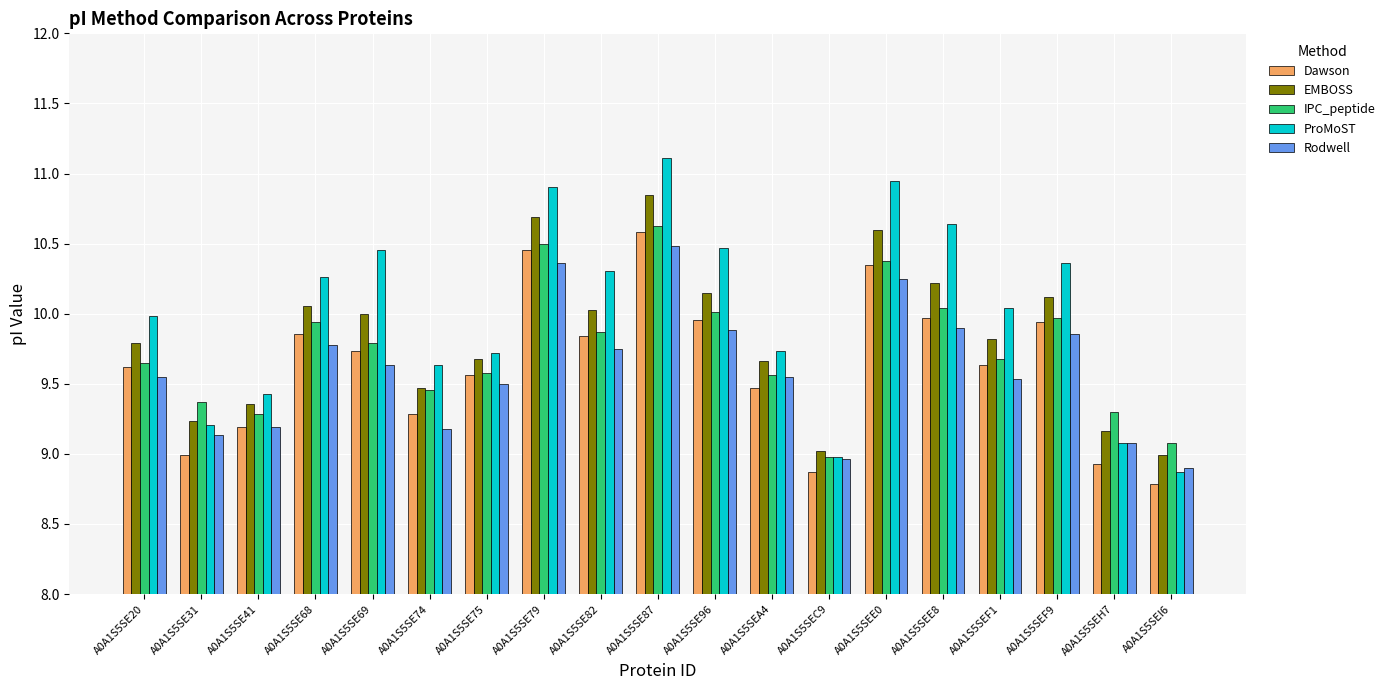

What is the difference between the second highest and minimum values in the Rodwell series?

1.5